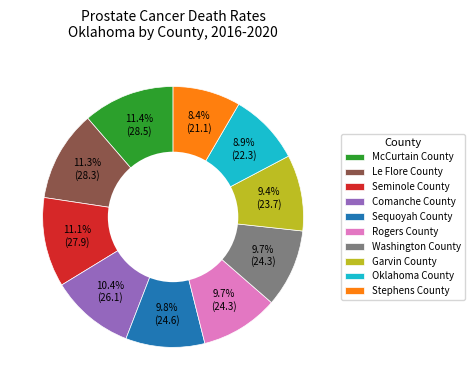

Combined, do Garvin County and Sequoyah County account for over 50%?

No